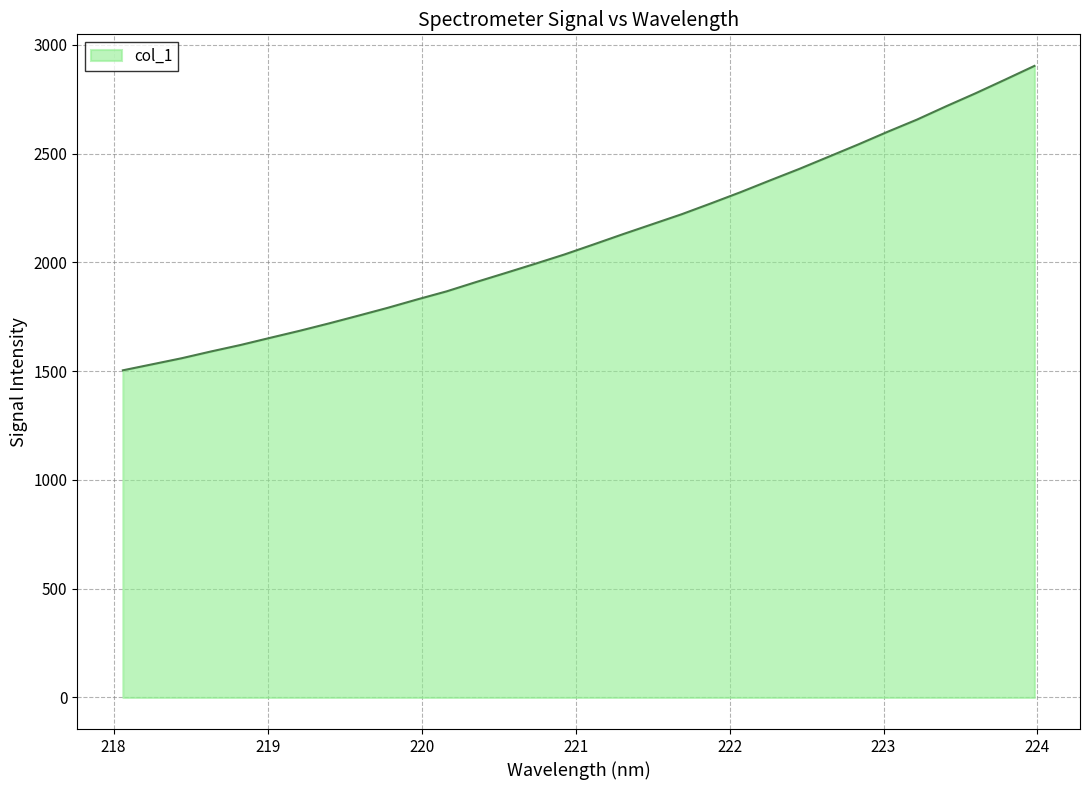

What is the difference between the maximum and minimum values?

1399.5